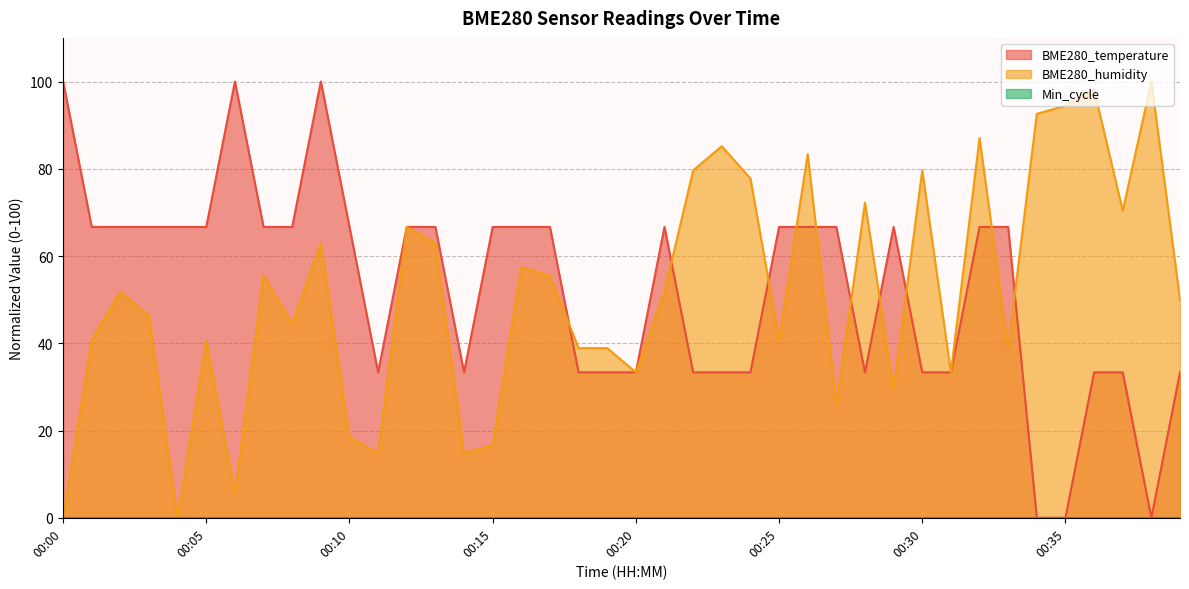

How many interior local valleys does the BME280_humidity series have?

12